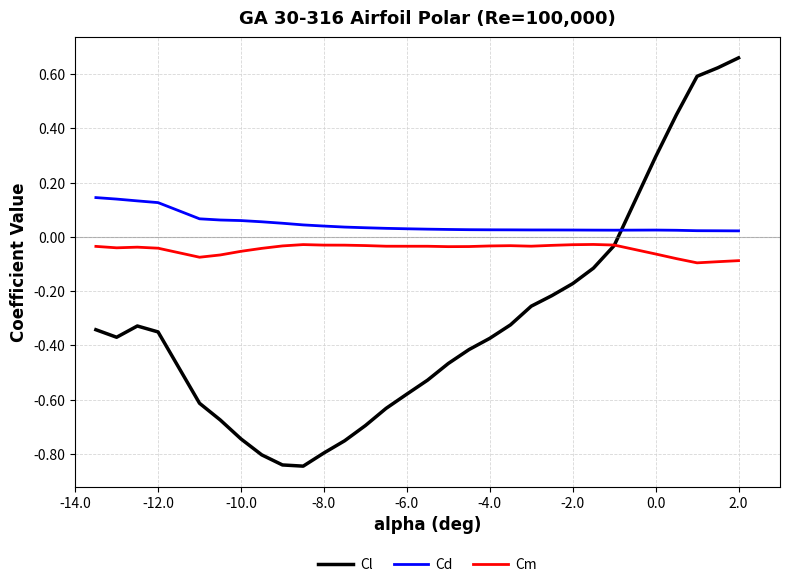

Which series has the widest spread of values?

Cl